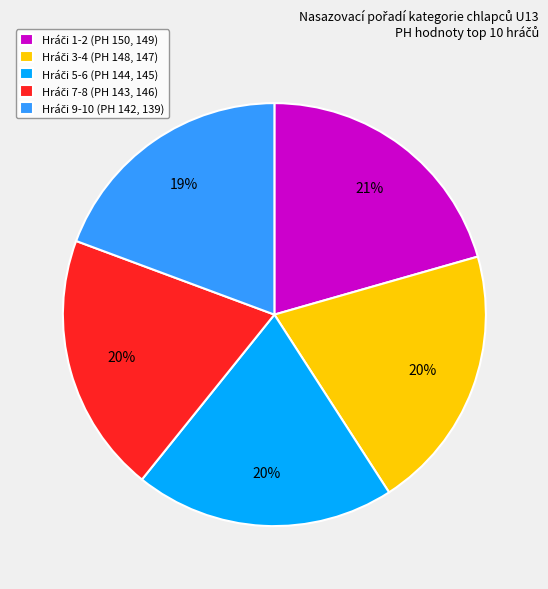

To the nearest percent, what is the average slice percentage?

20%